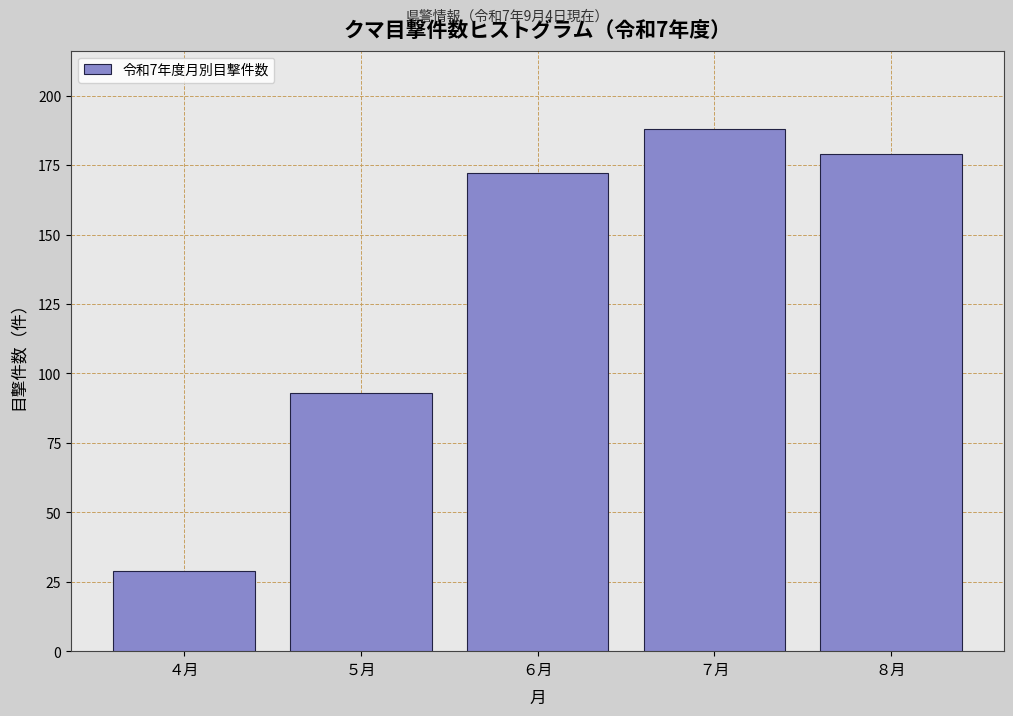

Reading left to right, extract all data points from this chart.

４月=29	５月=93	６月=172	７月=188	８月=179